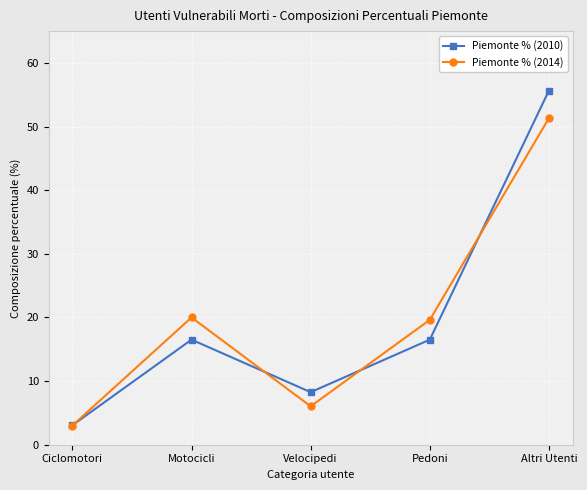

Reading left to right, transcribe all the data shown in this chart.

Piemonte % (2010): 3.1	16.5	8.3	16.5	55.7
Piemonte % (2014): 3.0	20.0	6.0	19.6	51.3